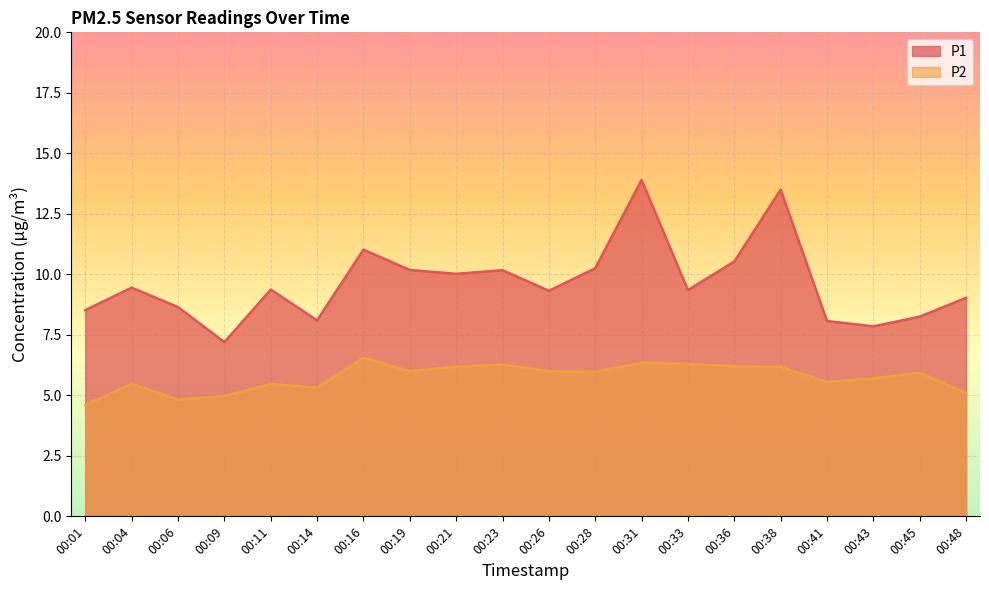

True or false: P2 has a value of 6.4 at 00:01.

False